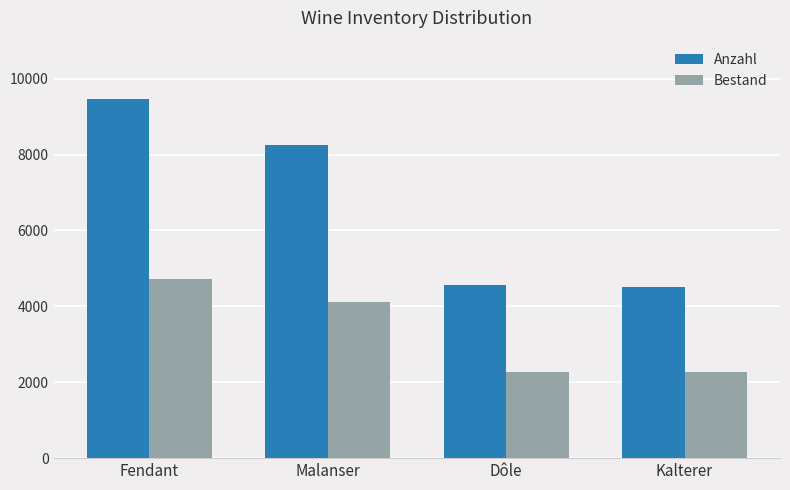

Rank the series by their maximum value, from highest to lowest.

Anzahl, Bestand